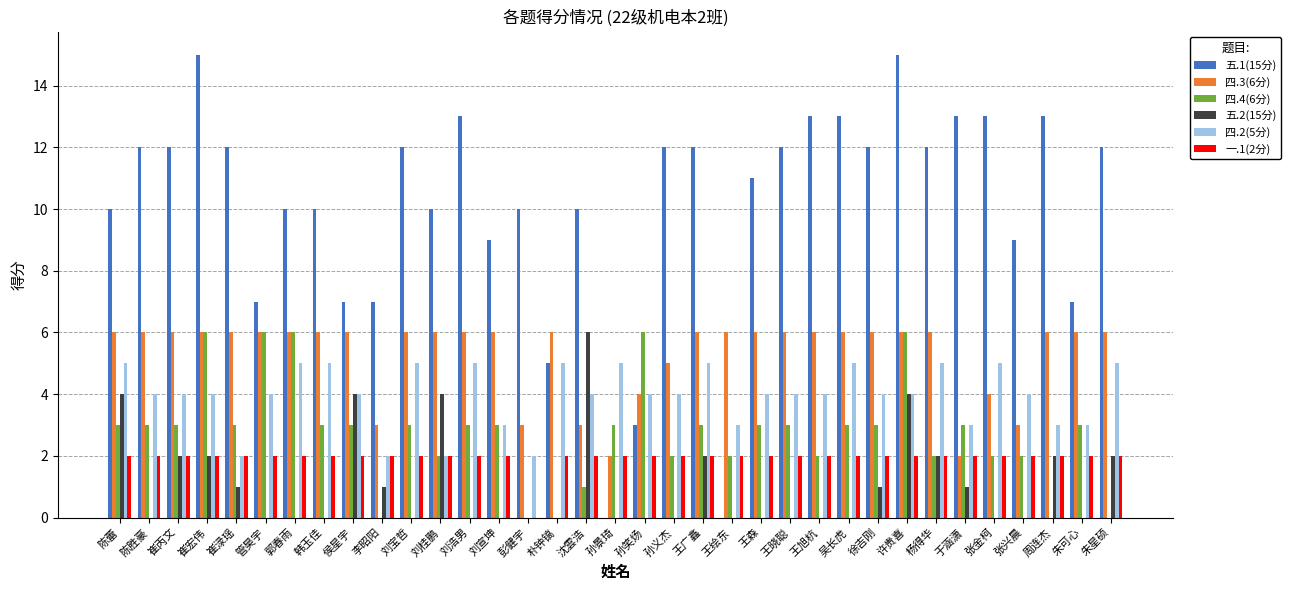

What are all the series names shown in the legend?

五.1(15分), 四.3(6分), 四.4(6分), 五.2(15分), 四.2(5分), 一.1(2分)